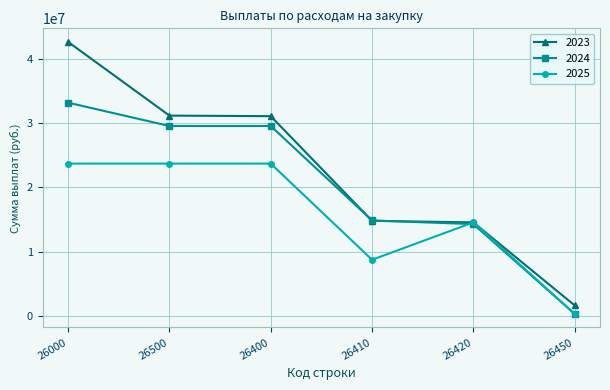

At how many categories does at least one series exceed 776539?

6